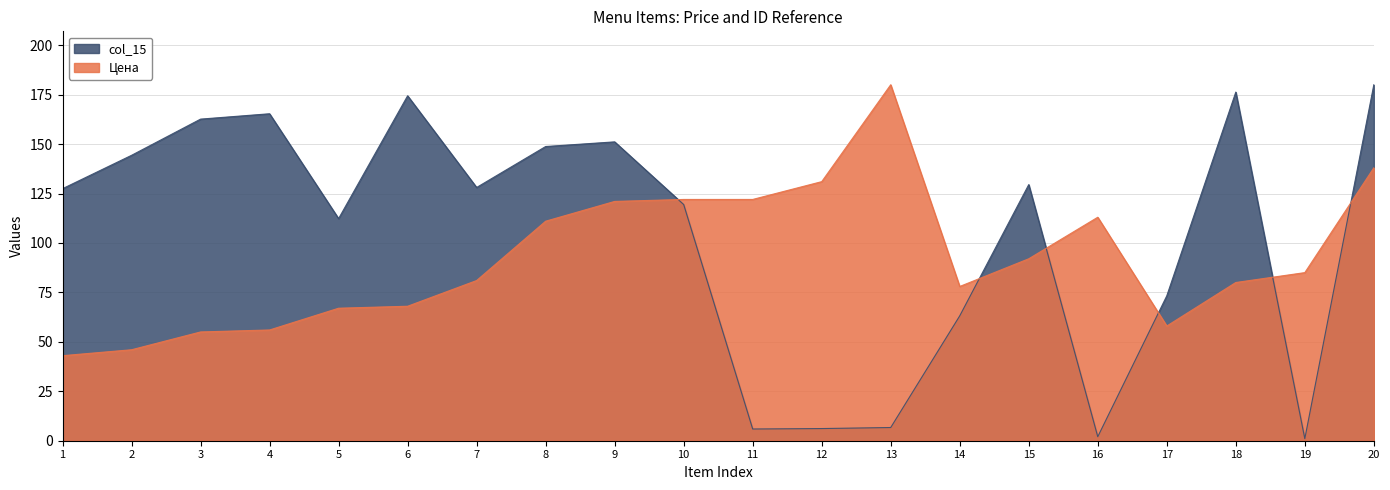

How many lines are shown in the chart?

2